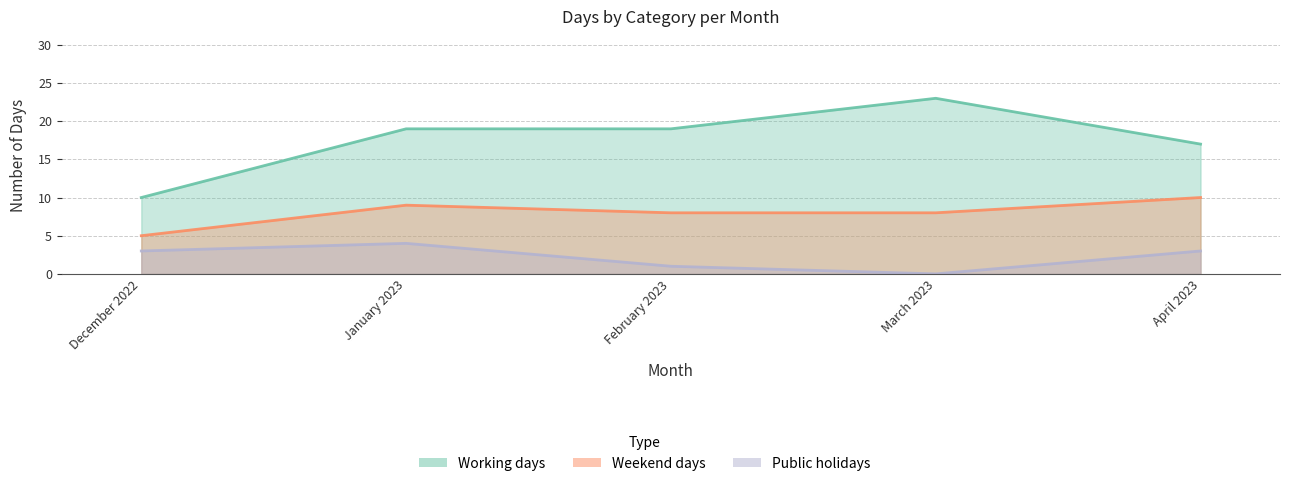

What is the total value across all series at February 2023?

28